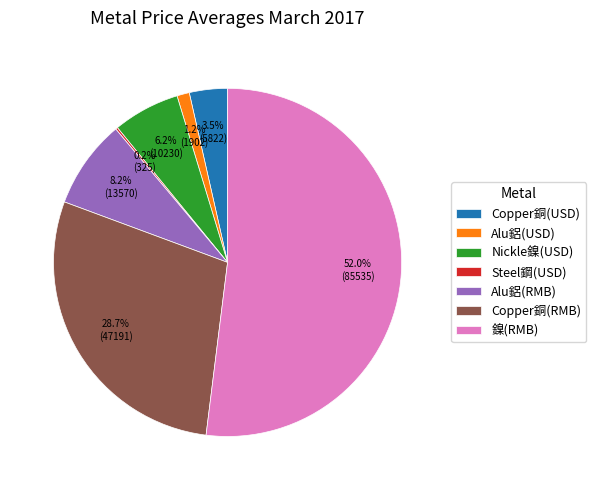

To the nearest percent, what percentage of the pie is Nickle鎳(USD)?

6%